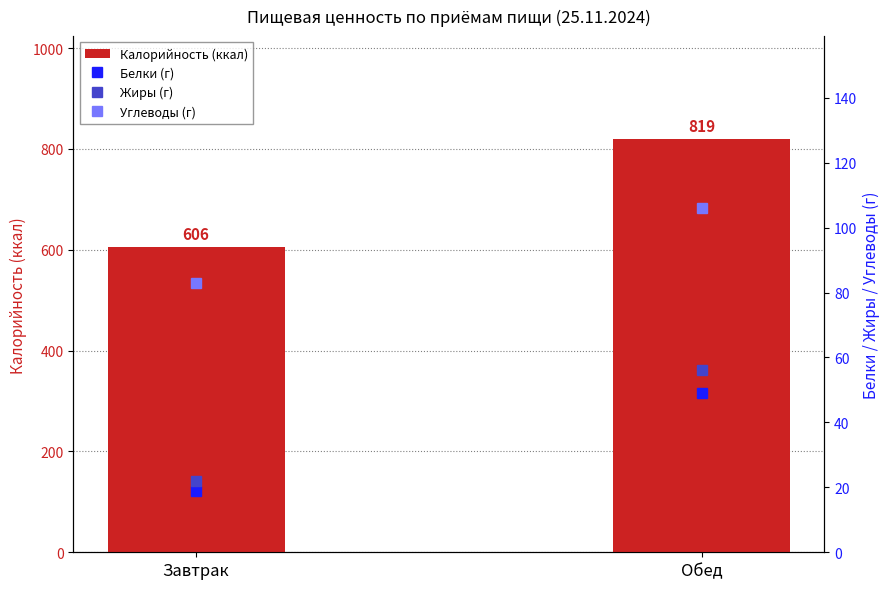

What is the difference between the highest and lowest values at Завтрак?

587